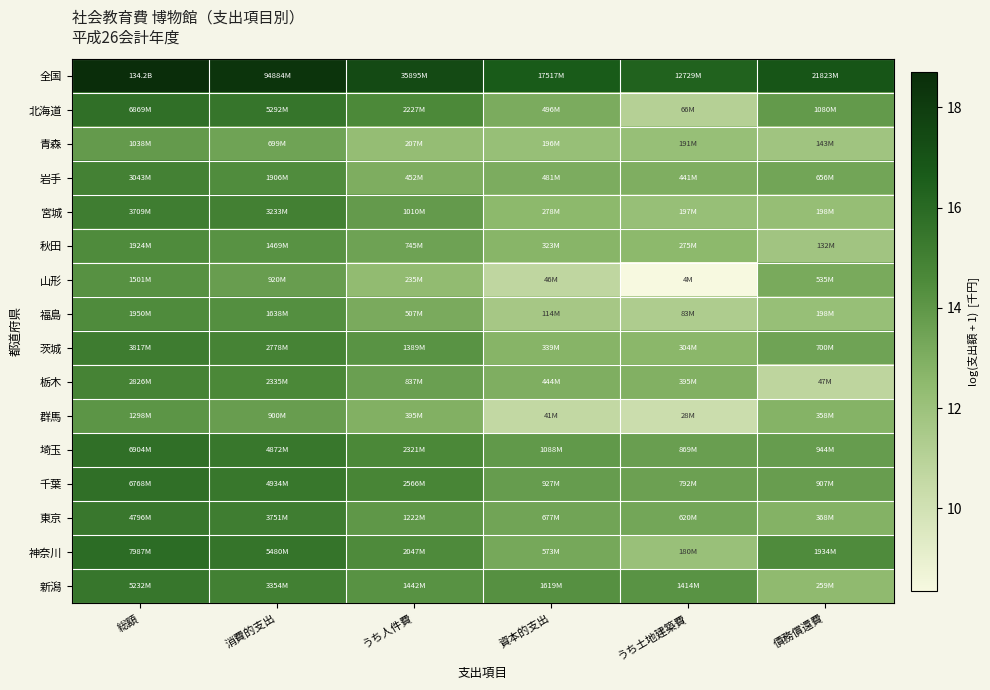

Rank the series by their maximum value, from highest to lowest.

全国, 神奈川, 埼玉, 北海道, 千葉, 新潟, 東京, 茨城, 宮城, 岩手, 栃木, 福島, 秋田, 山形, 群馬, 青森